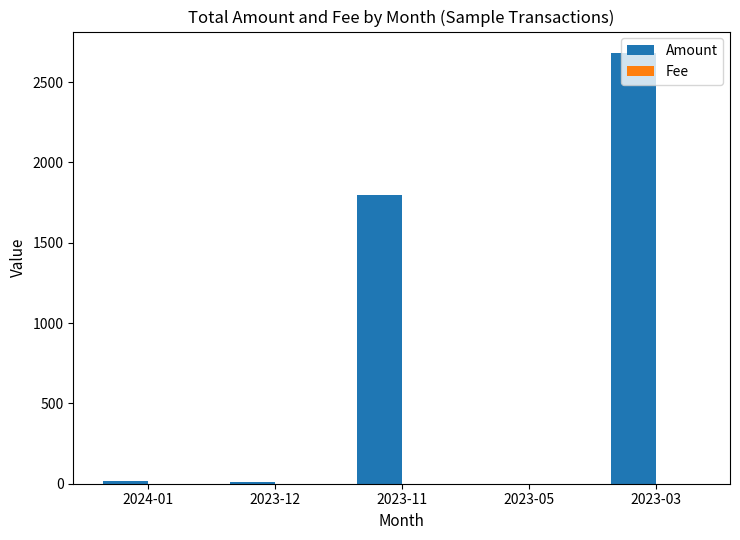

Which series has the largest total across all categories?

Amount